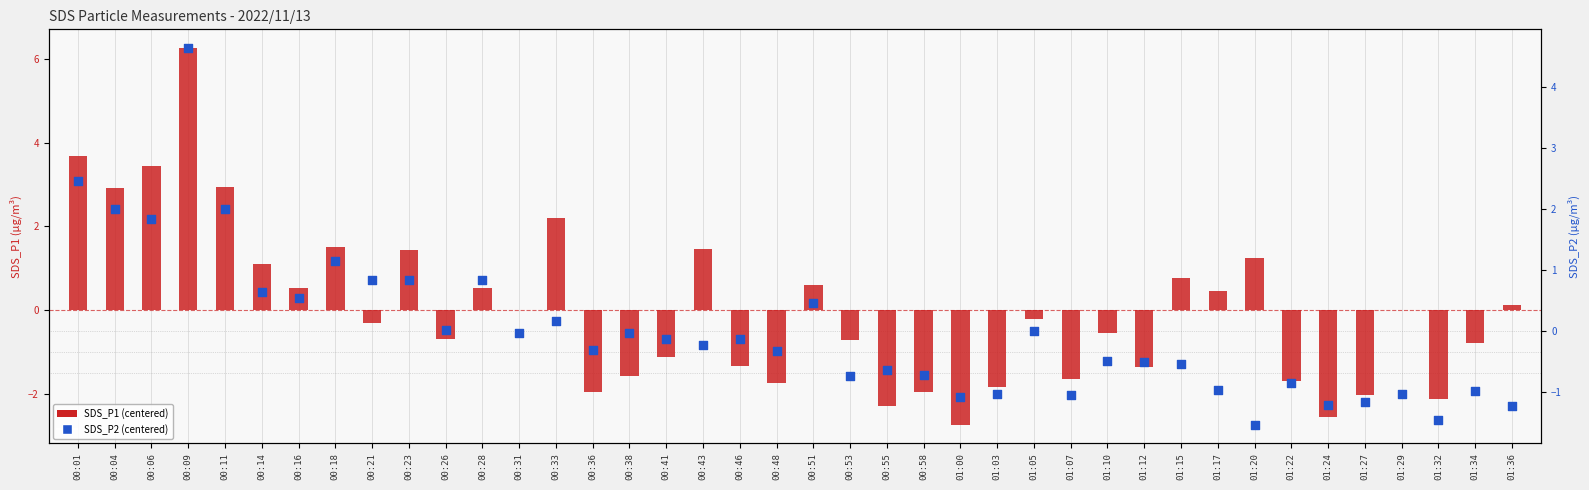

At which category is the sum across all series the highest?

00:09